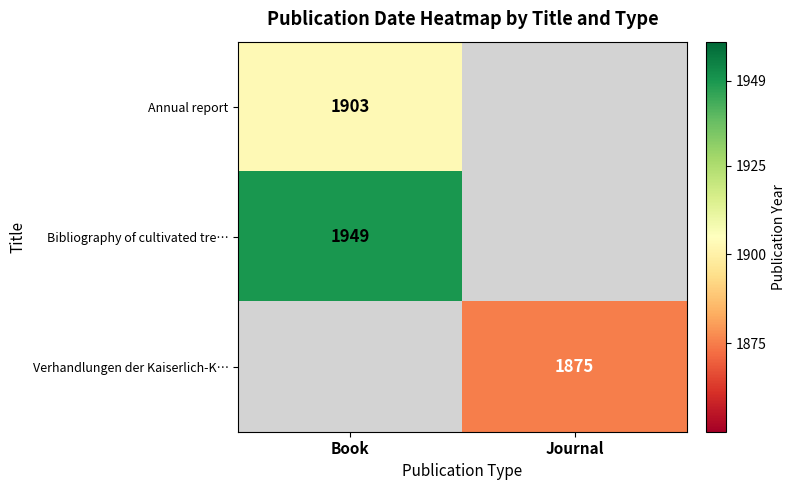

What is the minimum value shown in the chart?

1875.0